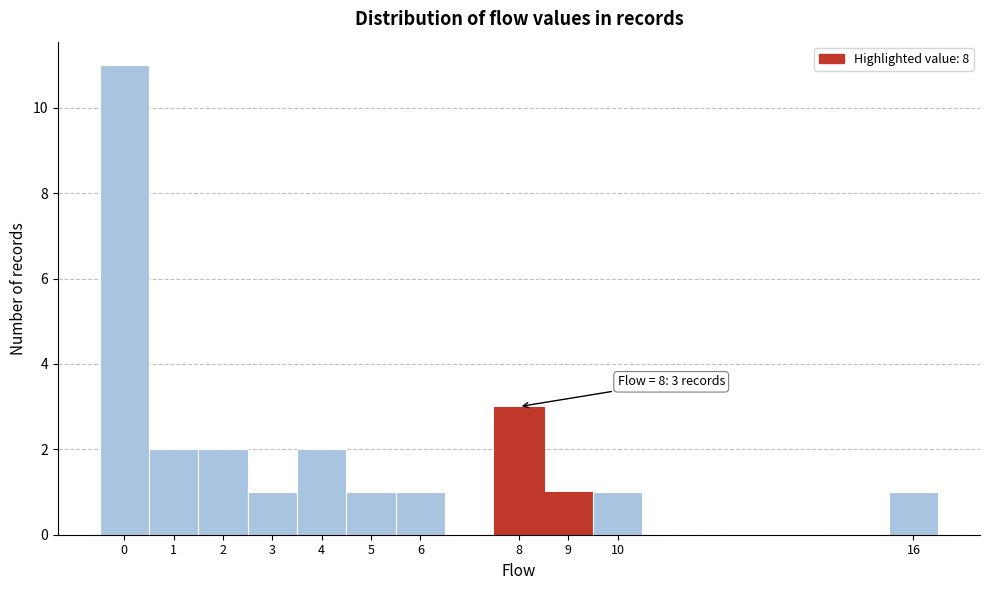

Over which range of the x-axis is the bar tallest?

-0.5 to 0.5